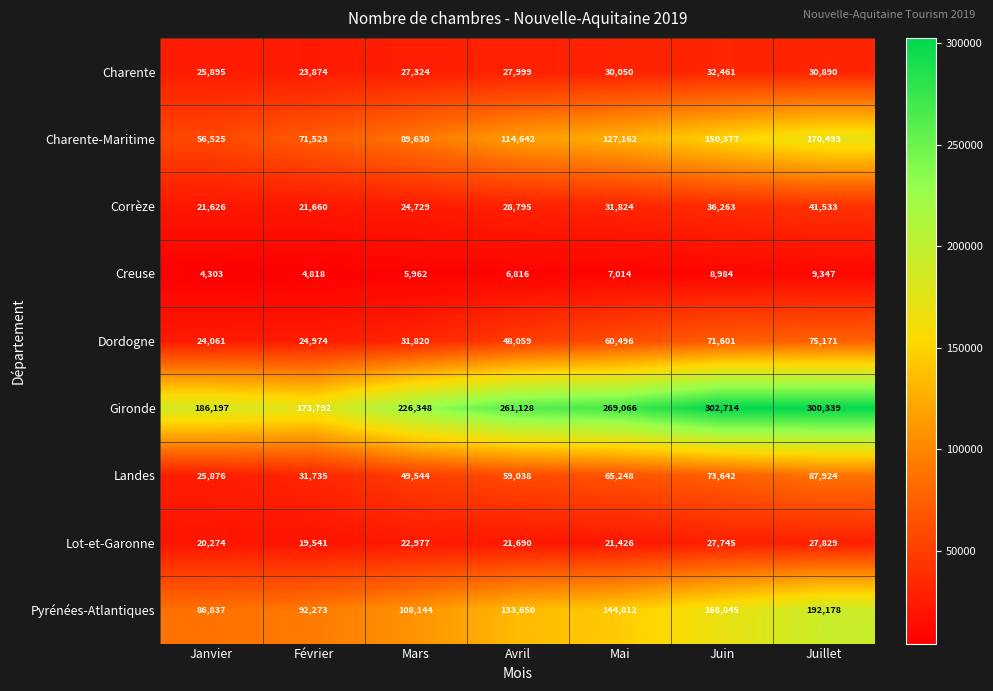

How many data points in Gironde are less than 261128?

3